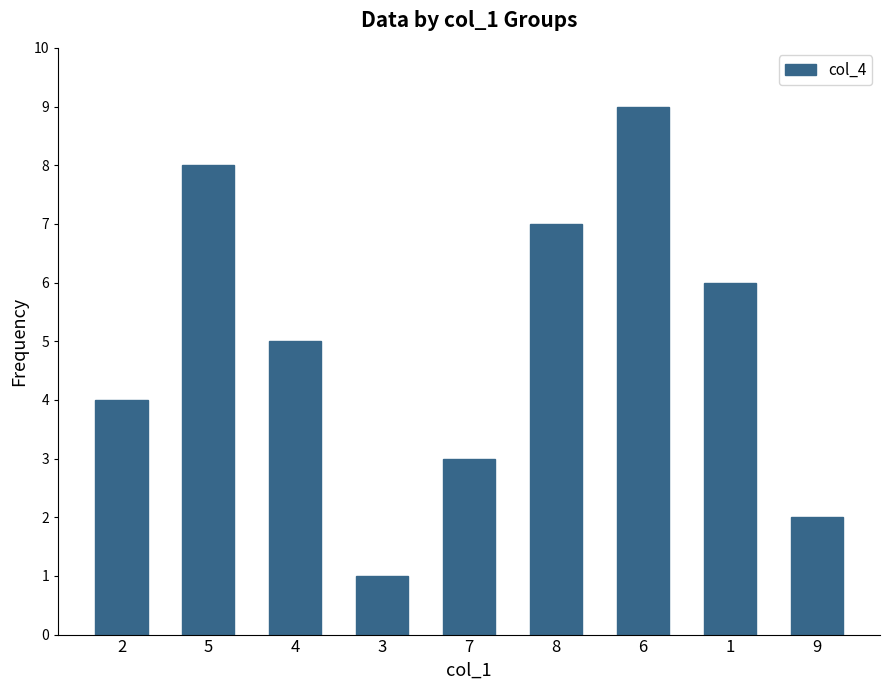

What is the difference between the values at 3 and 2?

3